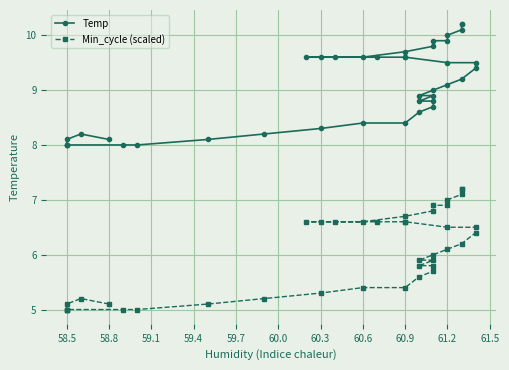

What is the sum of all Min_cycle (scaled) values?

241.2